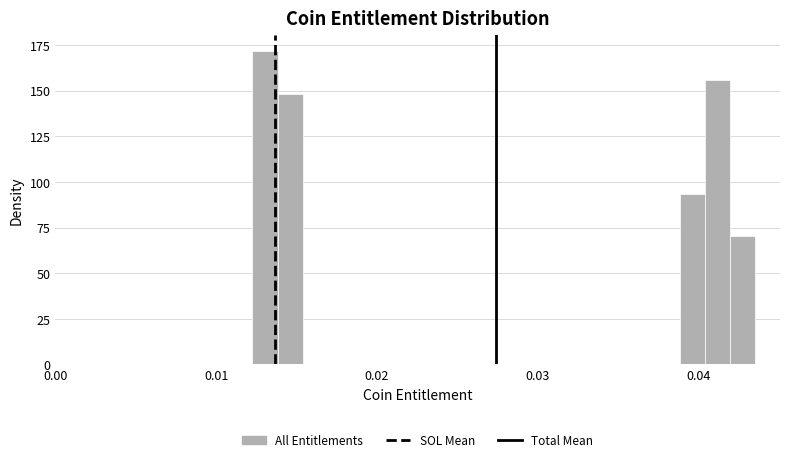

Around what value on the x-axis is the tallest bar? Give the approximate position of its centre, as read against the axis.

0.013